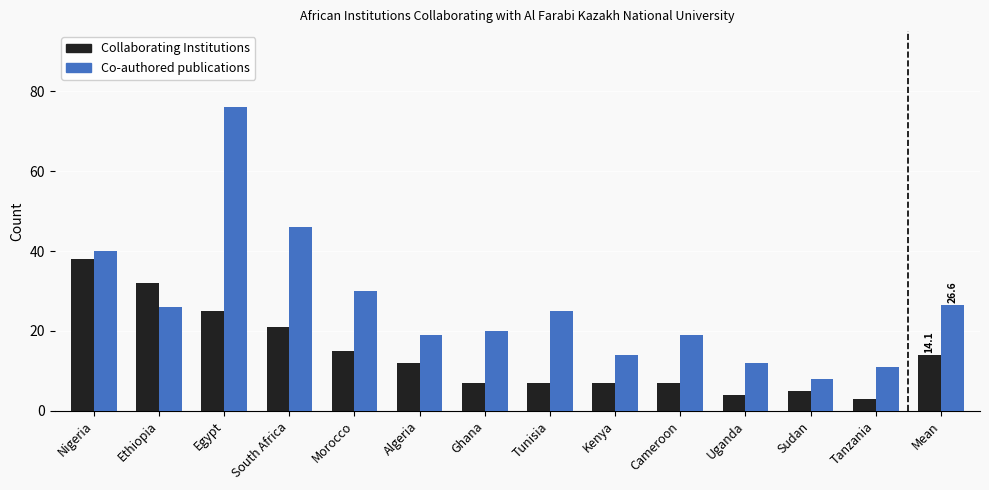

At which label is Collaborating Institutions closest to 20?

South Africa